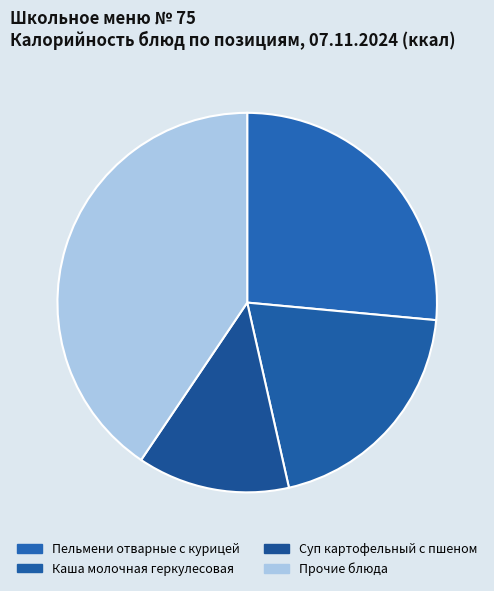

Does any single category account for the majority?

No